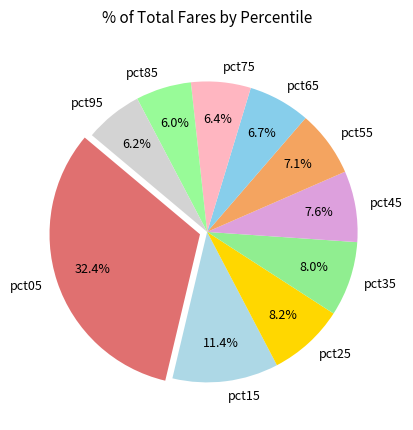

Is it true that pct55 is 18% of the pie?

False